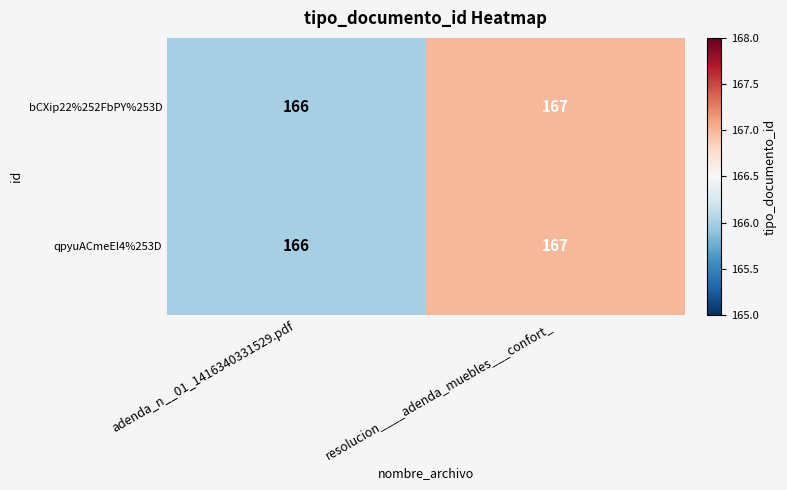

Is it true that bCXip22%252FbPY%253D equals 86 at adenda_n__01_1416340331529.pdf?

False